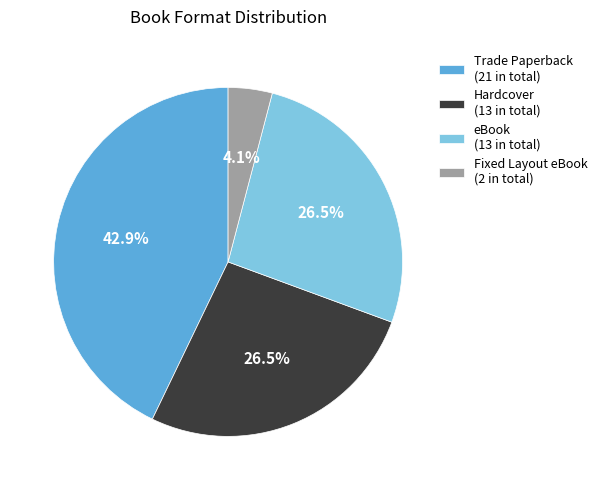

Is there a majority slice in this chart?

No